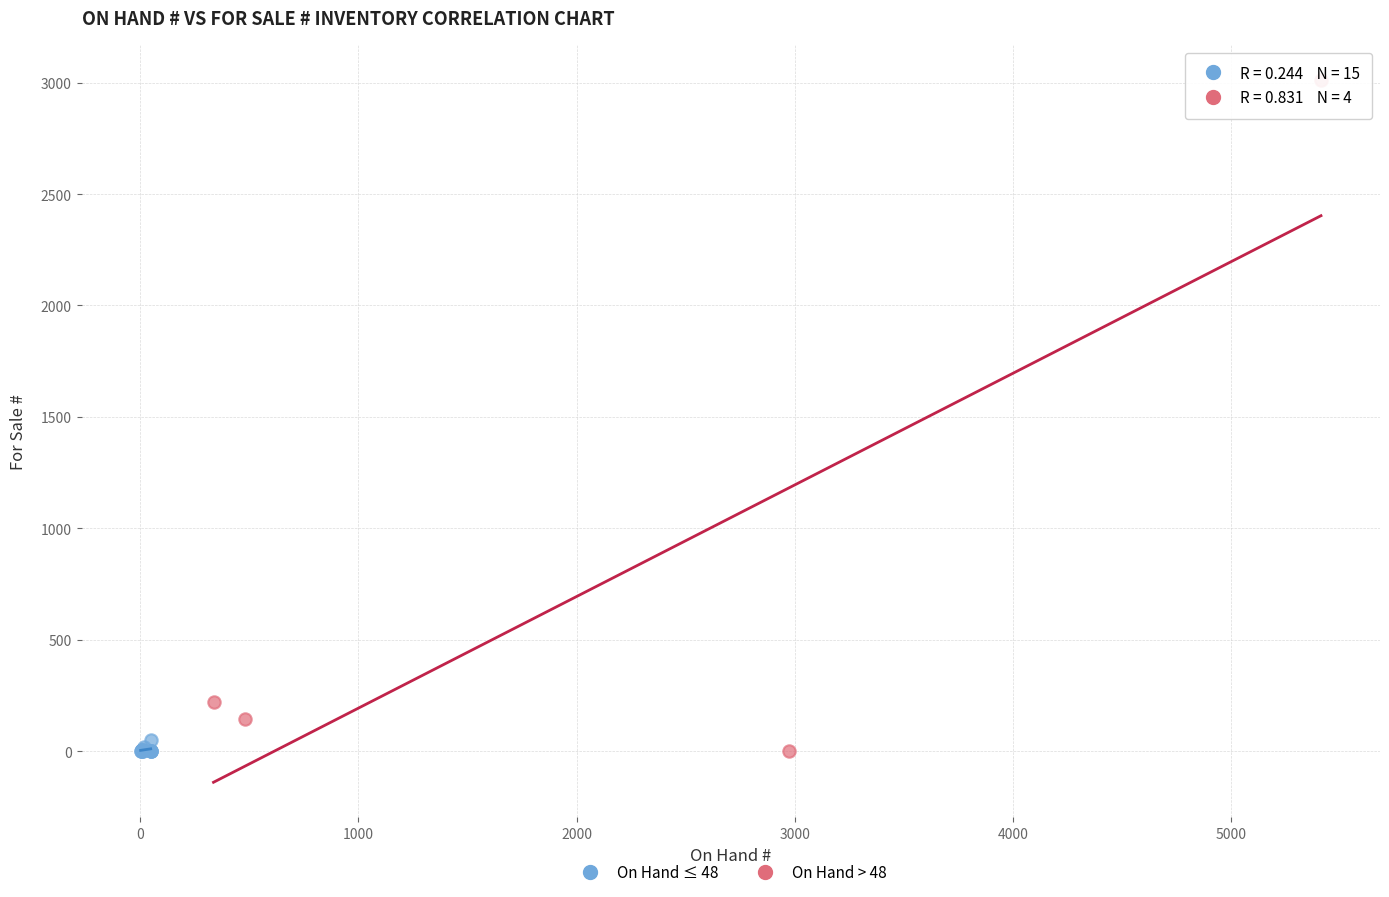

Which series contains the highest Y value?

On Hand > 48